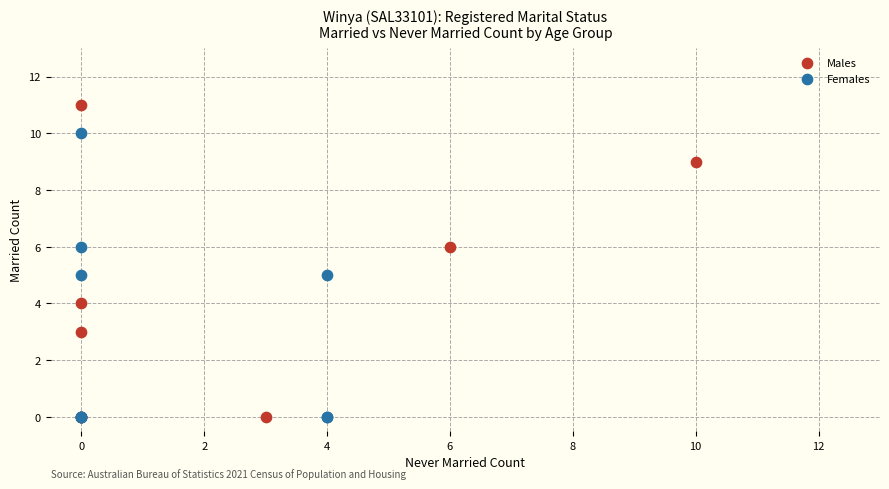

What are all the series names shown in the legend?

Males, Females